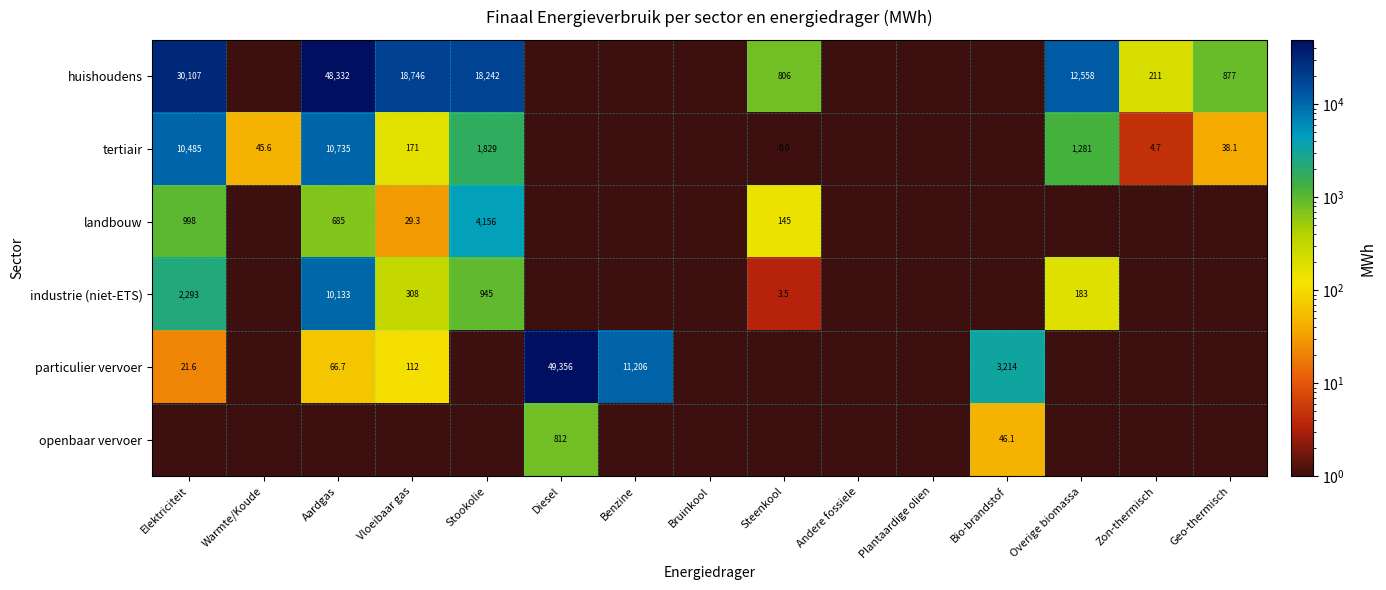

How many categories are shown in the chart?

15